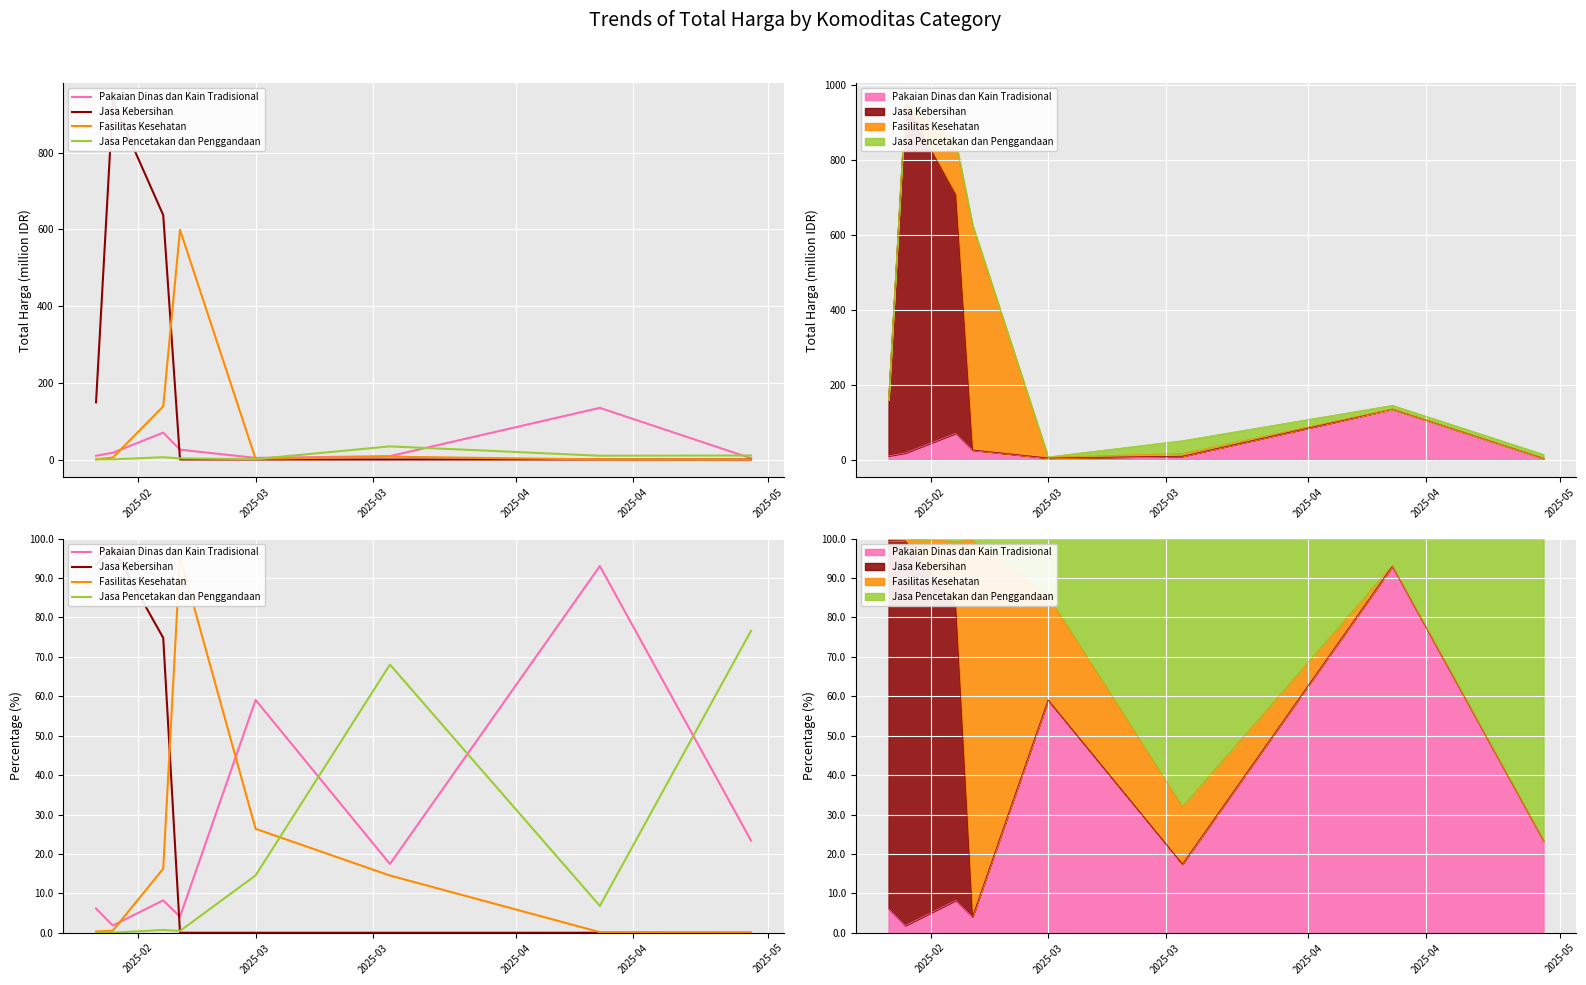

Which series ends up on top after the final intersection of Pakaian Dinas dan Kain Tradisional and Jasa Pencetakan dan Penggandaan?

Jasa Pencetakan dan Penggandaan